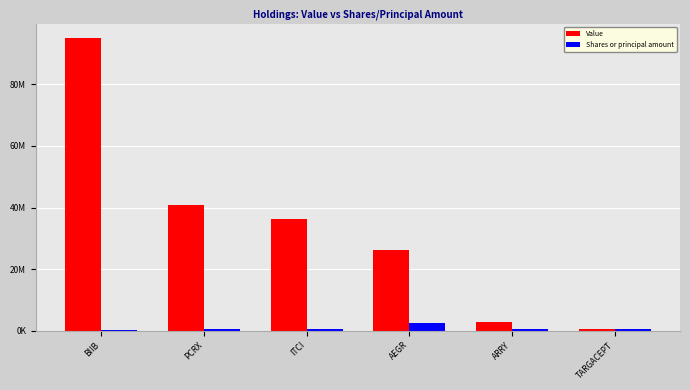

What are all the series names shown in the legend?

Value, Shares or principal amount